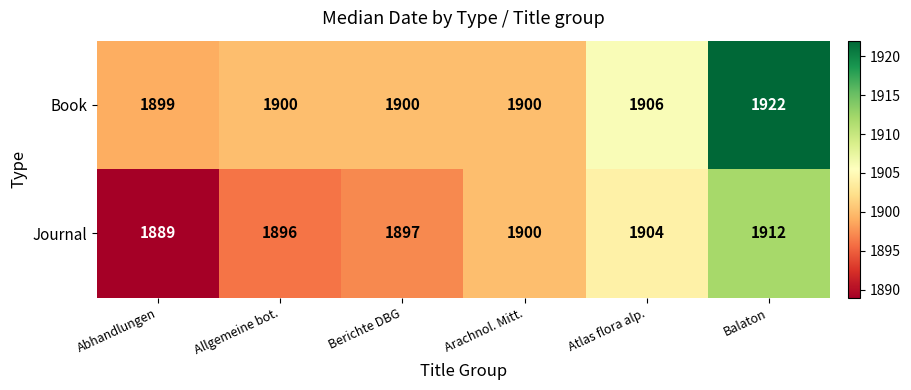

Rank the series at Allgemeine bot. from lowest to highest value.

Journal, Book